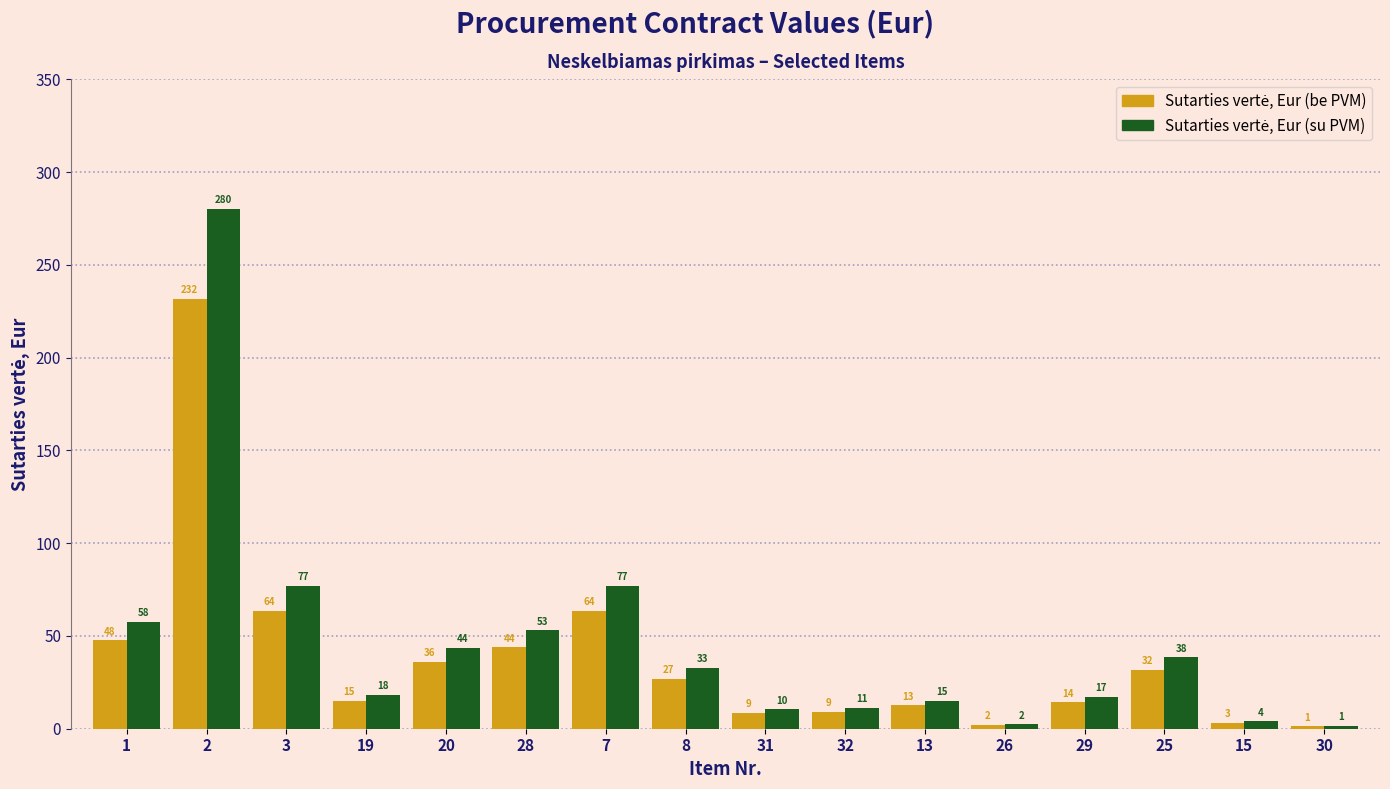

Reading left to right, list all the values displayed in this chart.

Sutarties vertė, Eur (be PVM): 1=47.6	2=231.6	3=63.6	19=15.0	20=36.0	28=43.9	7=63.7	8=27.0	31=8.6	32=9.2	13=12.5	26=1.9	29=14.3	25=31.8	15=3.3	30=1.2
Sutarties vertė, Eur (su PVM): 1=57.6	2=280.2	3=76.9	19=18.1	20=43.6	28=53.1	7=77.0	8=32.7	31=10.4	32=11.1	13=15.2	26=2.3	29=17.3	25=38.5	15=4.0	30=1.5